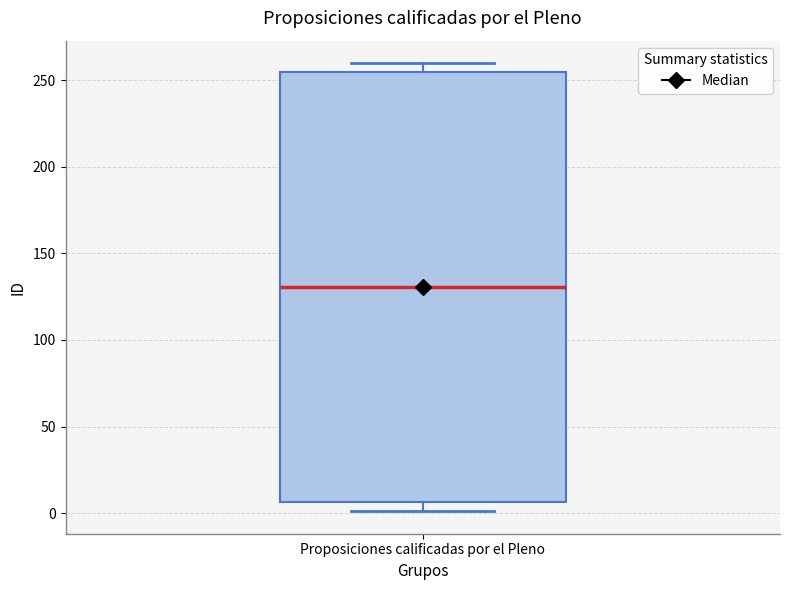

Where is the upper edge of the box for Proposiciones calificadas por el Pleno on the y-axis? The values are not printed on the chart, so give them approximately, as read against the axis.

255